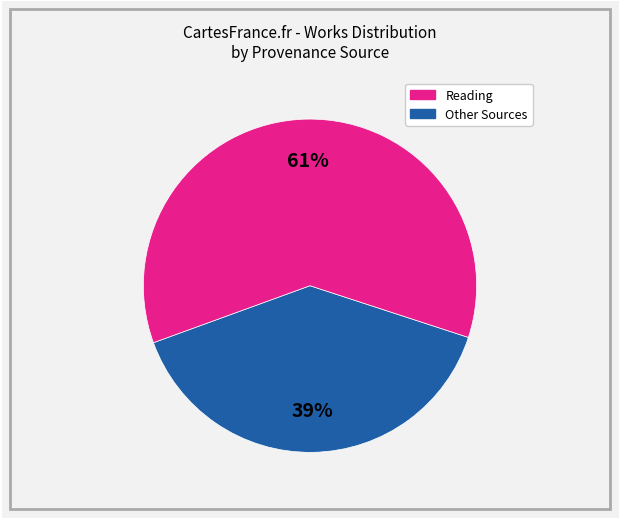

To the nearest percent, what is the average slice percentage?

50%